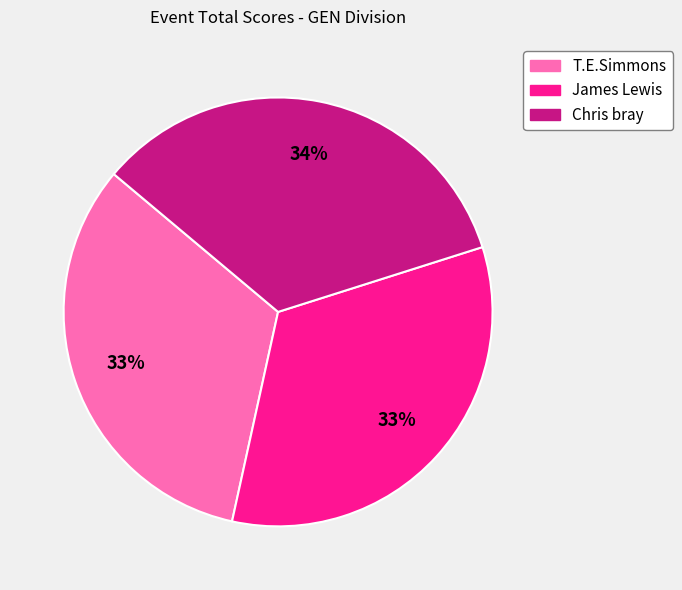

To the nearest percent, what percentage of the pie is James Lewis?

33%